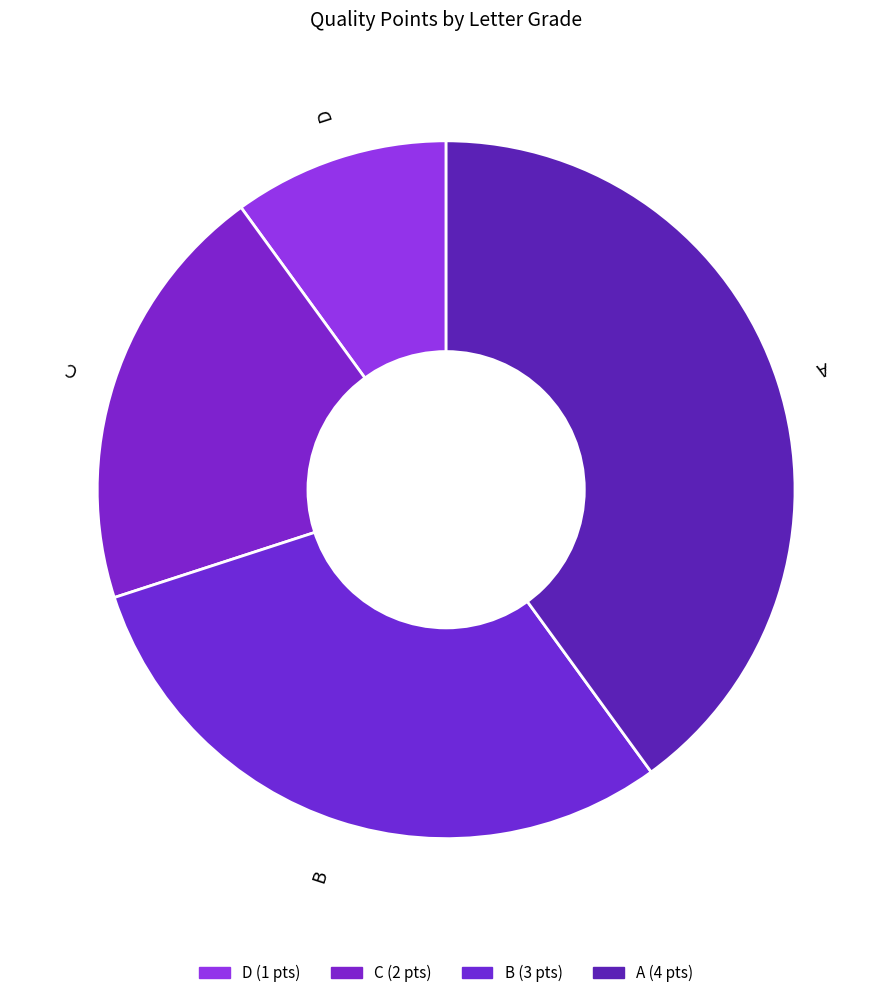

Rank the categories by value from lowest to highest.

D, C, B, A